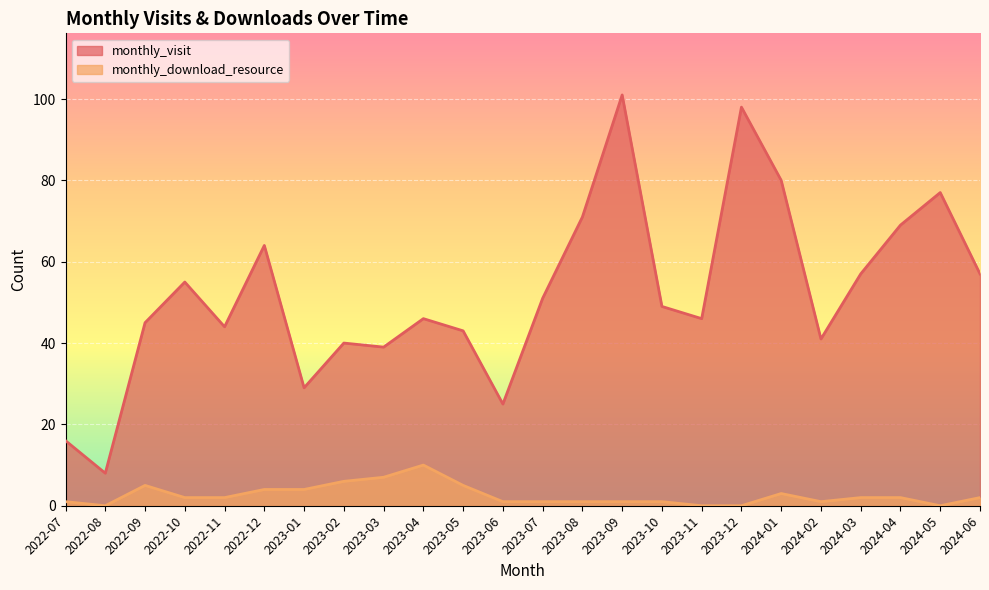

Count the number of data series in this chart.

2